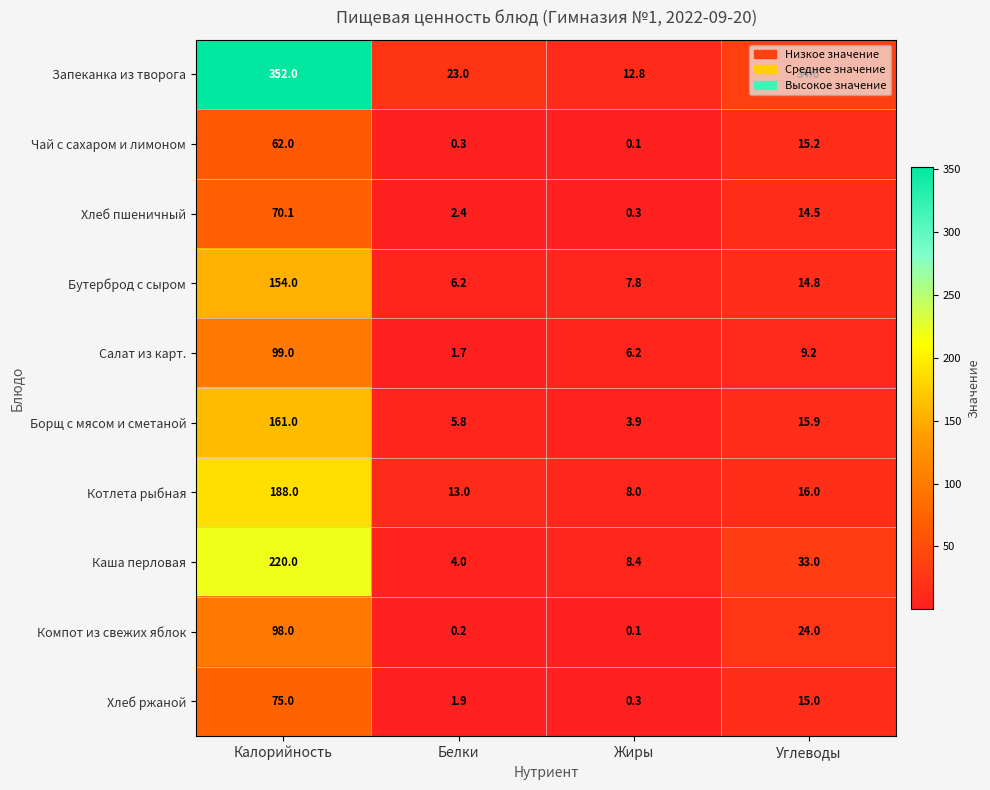

True or false: Запеканка из творога has a value of 22.1 at Углеводы.

False